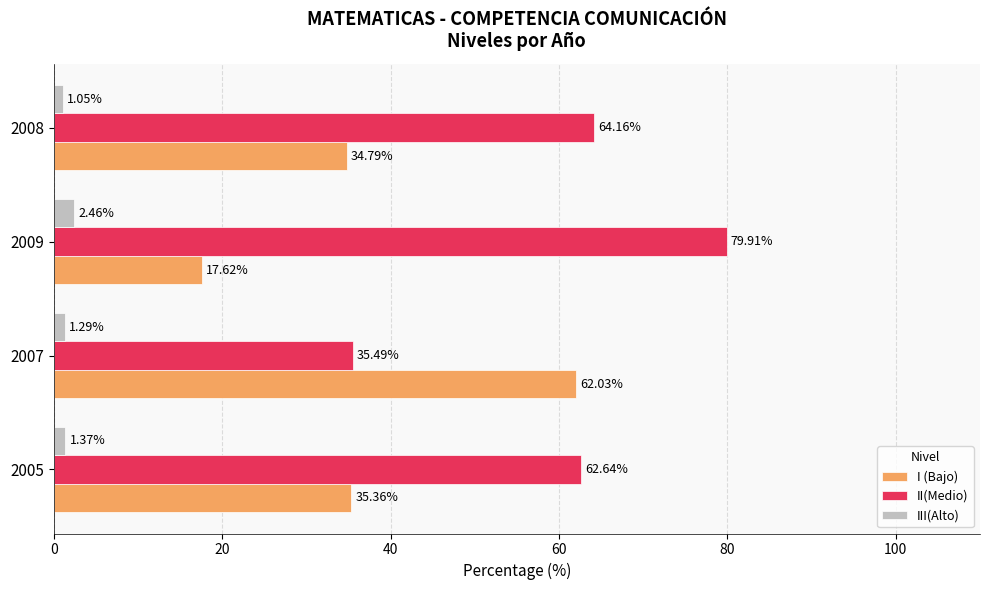

How many categories are shown in the chart?

4